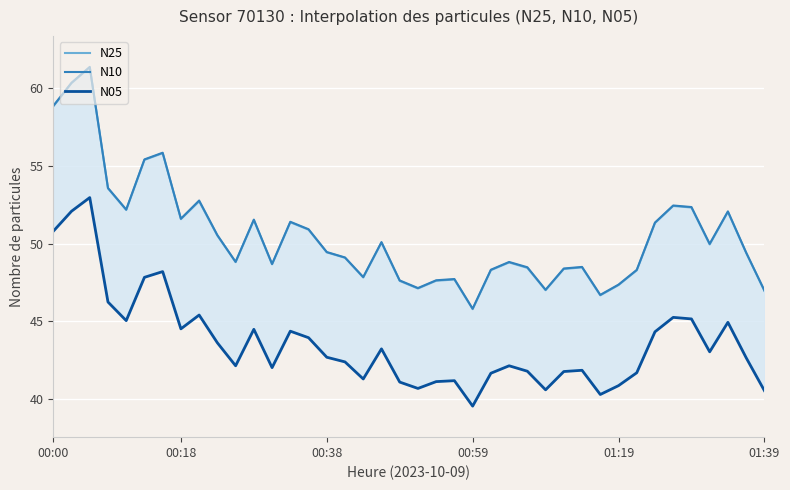

What value does the N10 series have at 01:19?

47.4